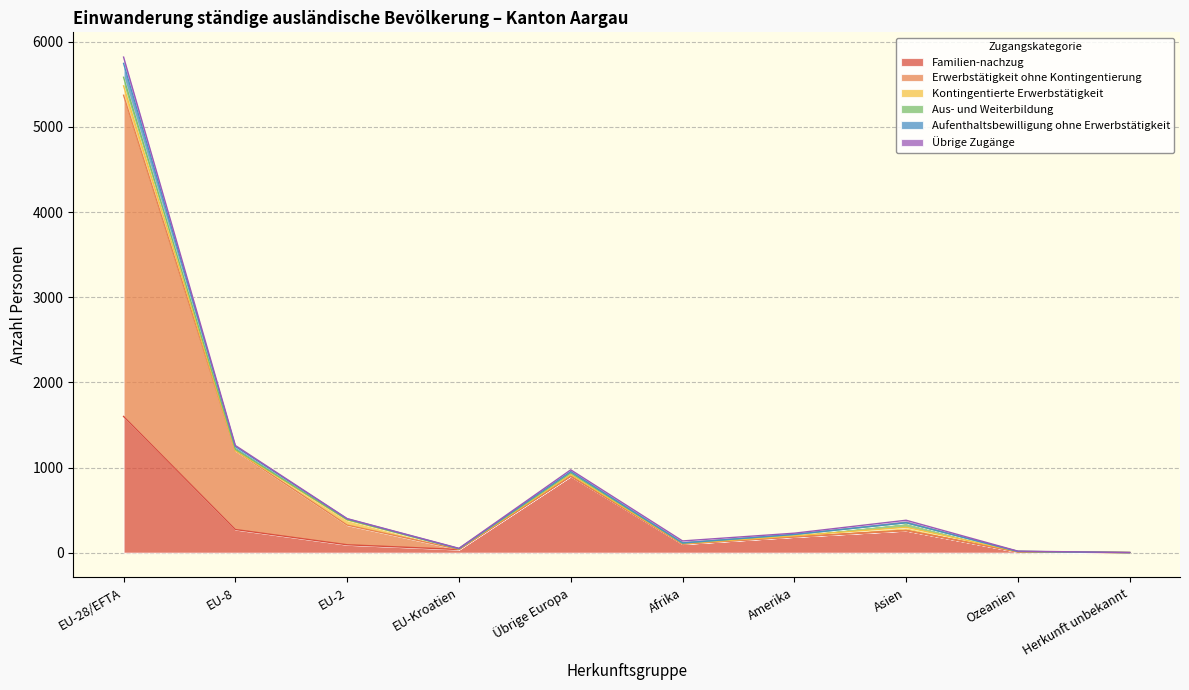

Between Amerika and EU-Kroatien, which is larger?

Amerika